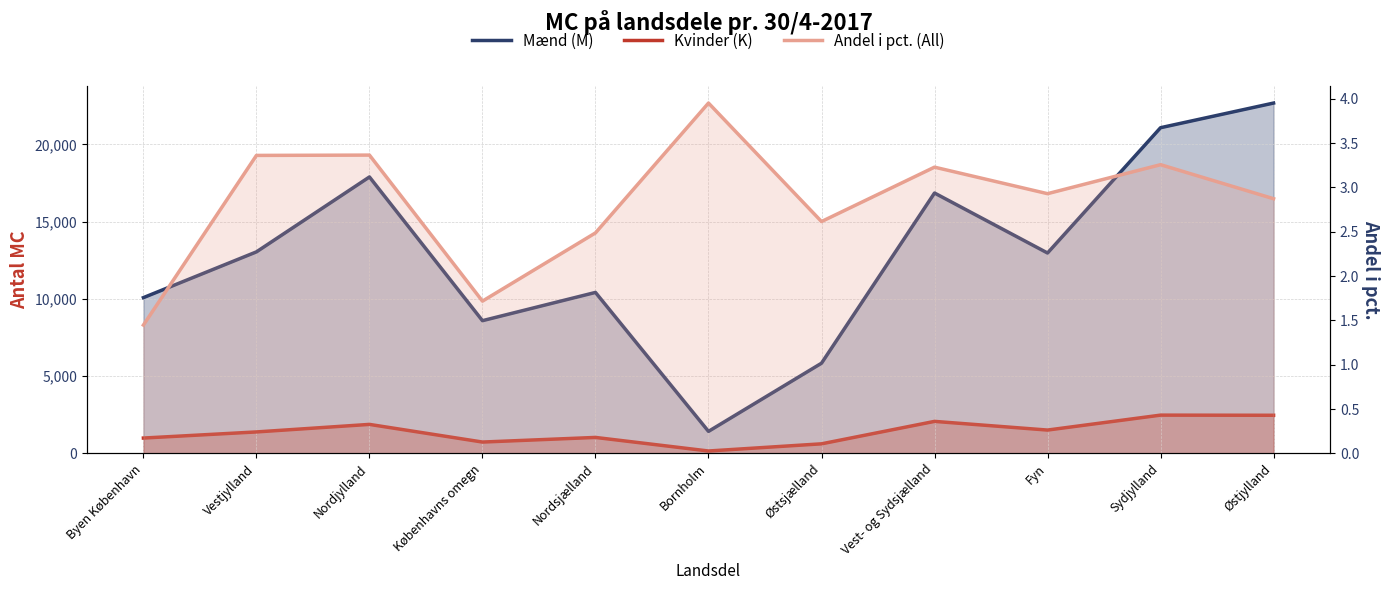

Is it true that Mænd (M) equals 5997.0 at Vest- og Sydsjælland?

False